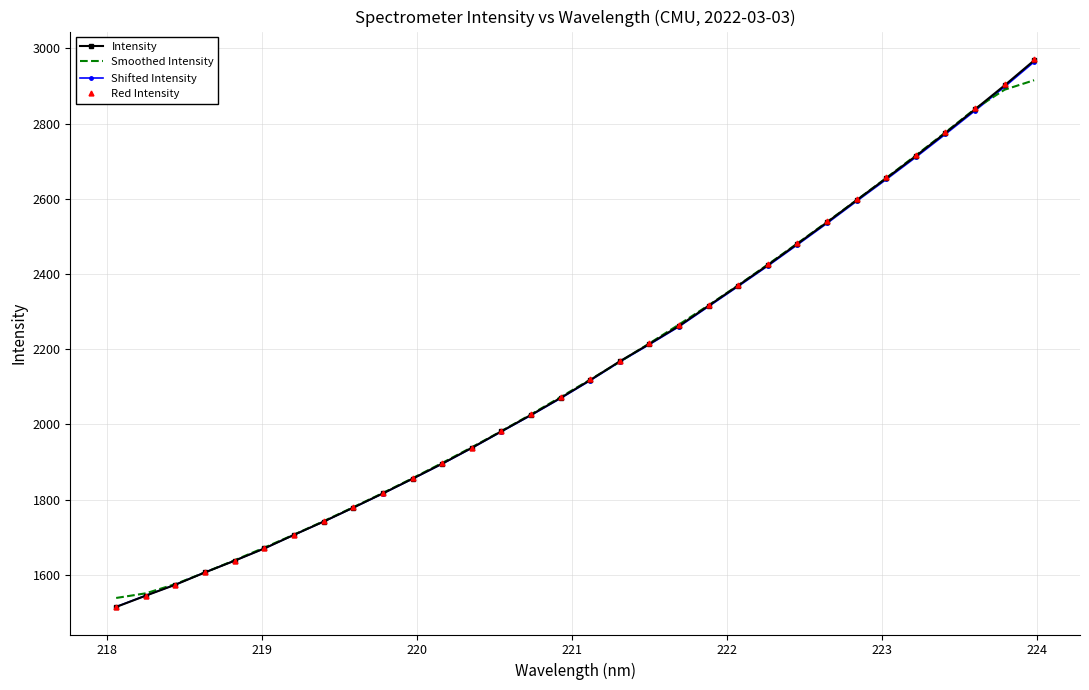

What is the greatest value displayed?

2972.1